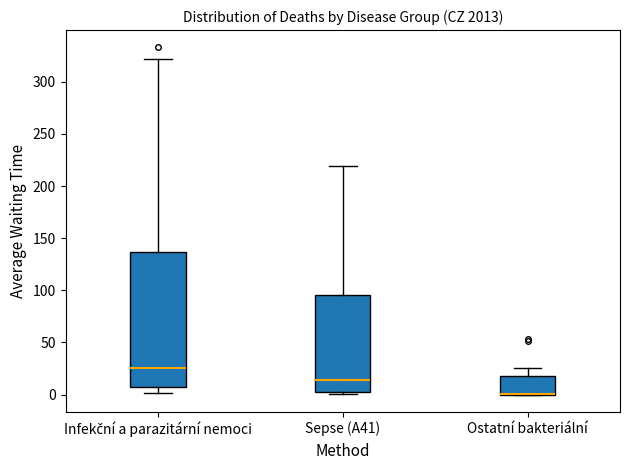

Which box is the tallest, from its lower edge to its upper edge?

Infekční a parazitární nemoci